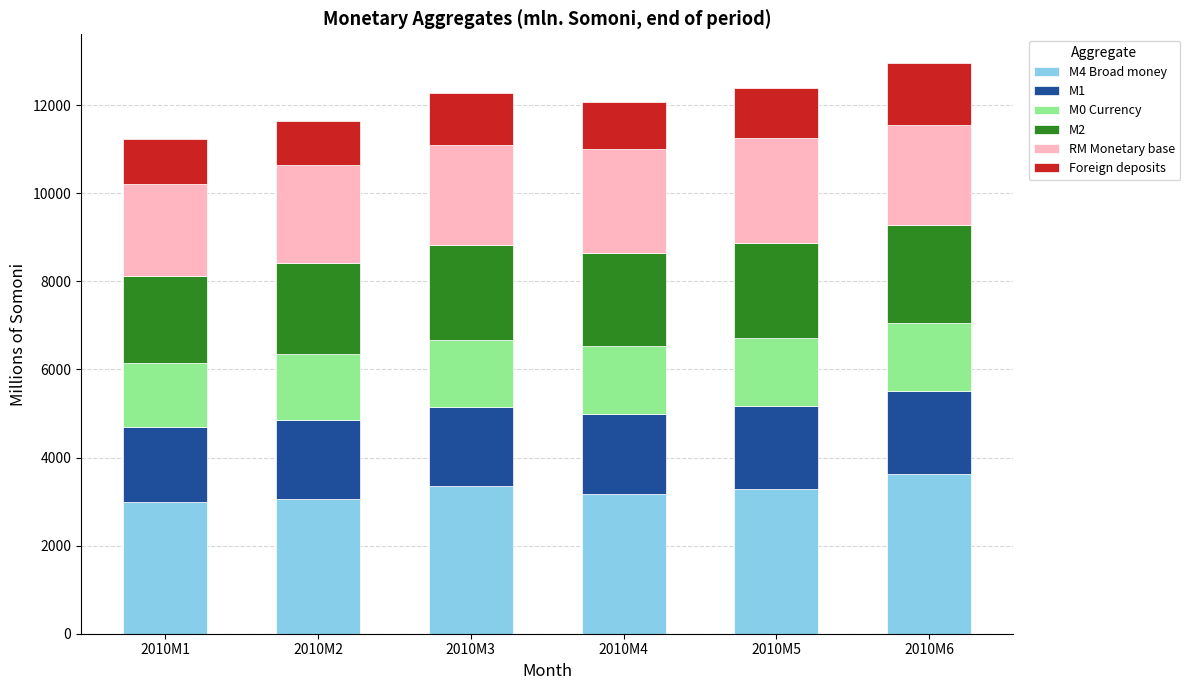

What is the minimum value for M4 Broad money?

2981.0